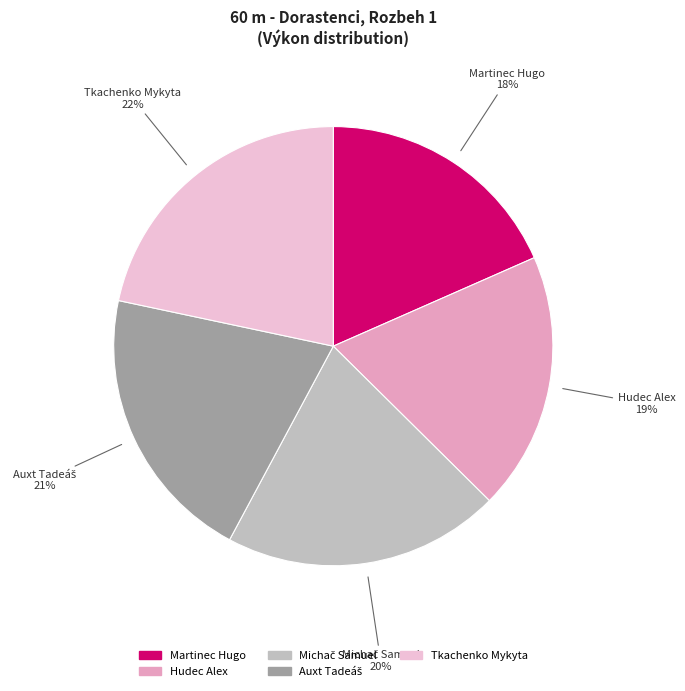

Which has a higher value, Hudec Alex or Martinec Hugo?

Hudec Alex